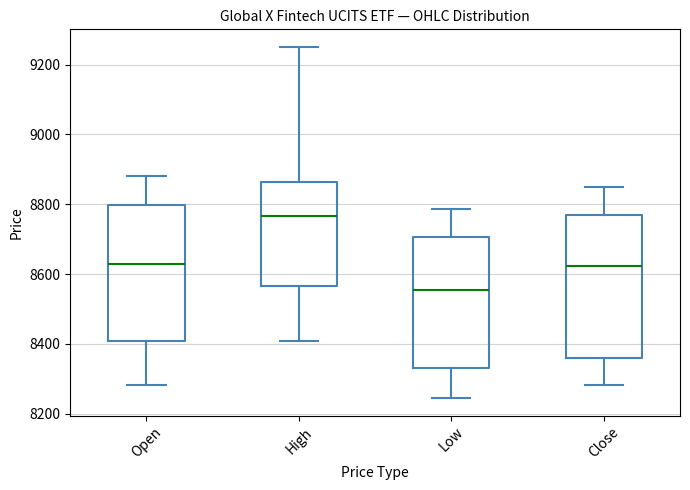

Reading left to right, transcribe this box plot: for each box, give where its median line is, the range the box spans, and where its two whiskers end, as read against the y-axis. The values are not printed on the chart, so give them approximately, as read against the axis.

Open: median 8620, box 8400 to 8800, whiskers 8280 to 8880
High: median 8760, box 8560 to 8860, whiskers 8400 to 9260
Low: median 8560, box 8320 to 8700, whiskers 8240 to 8780
Close: median 8620, box 8360 to 8760, whiskers 8280 to 8840